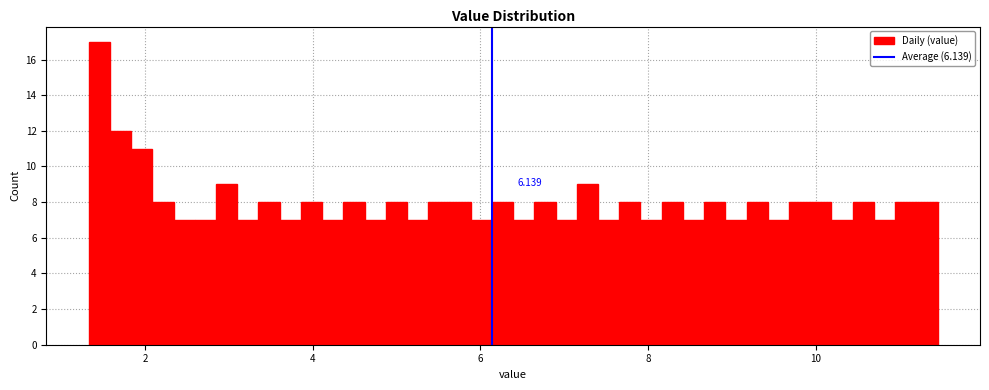

Read against the x-axis, roughly where is the centre of the tallest bar?

1.4